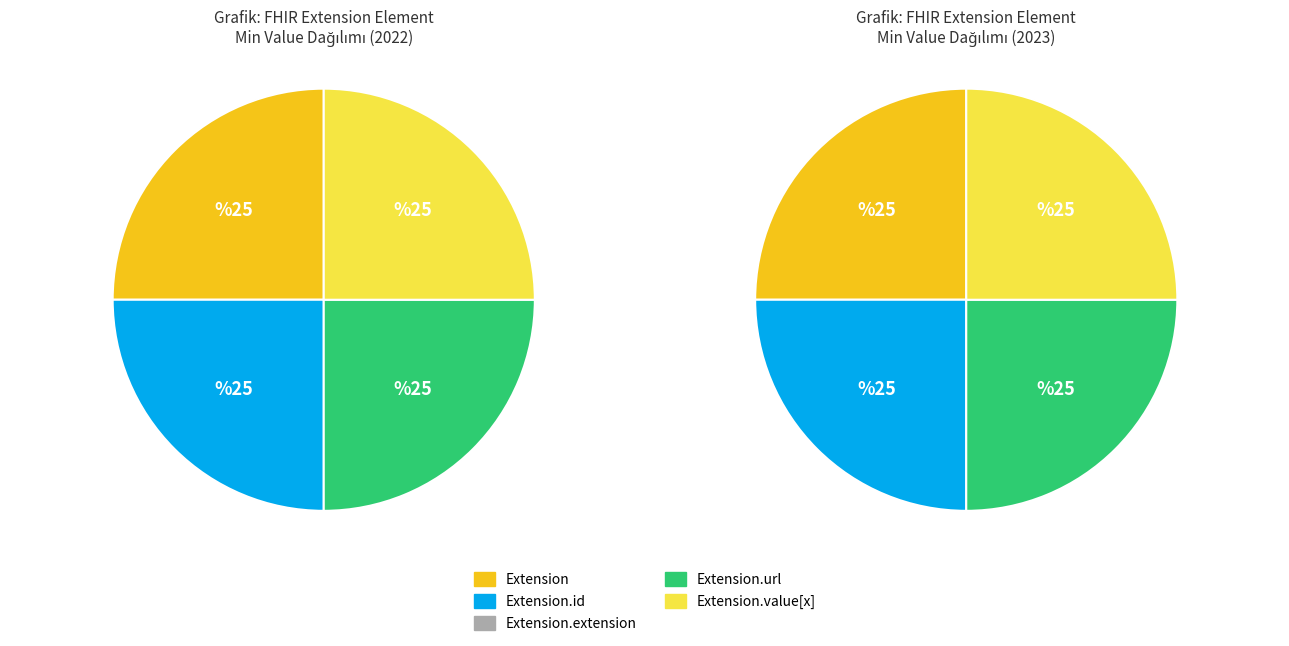

The Extension.value[x] slice represents 32% of the pie. True or false?

False